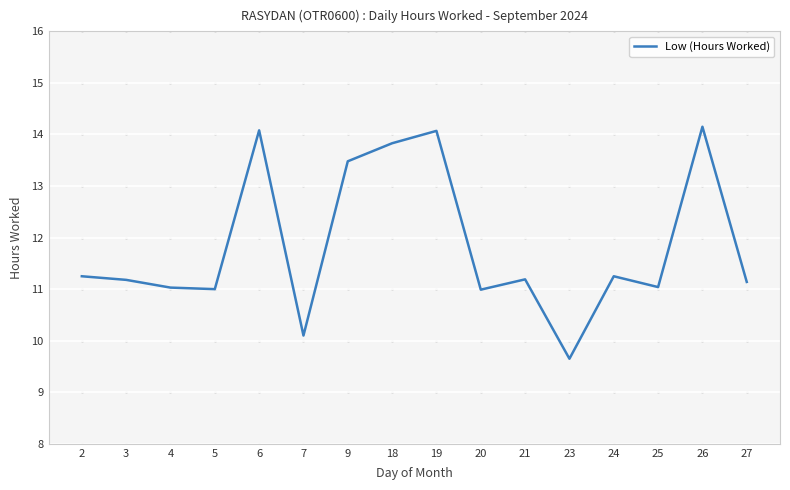

Does the chart display data point markers on the line(s)?

No